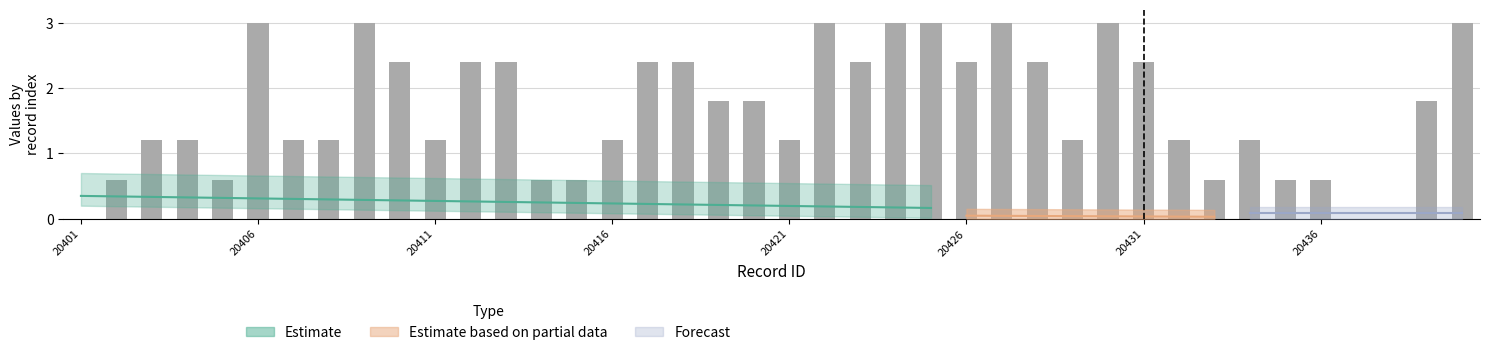

Rank the categories by value from highest to lowest.

20406, 20409, 20422, 20424, 20425, 20427, 20430, 20440, 20410, 20412, 20413, 20417, 20418, 20423, 20426, 20428, 20431, 20419, 20420, 20439, 20403, 20404, 20407, 20408, 20411, 20416, 20421, 20429, 20432, 20434, 20402, 20405, 20414, 20415, 20433, 20435, 20436, 20401, 20437, 20438